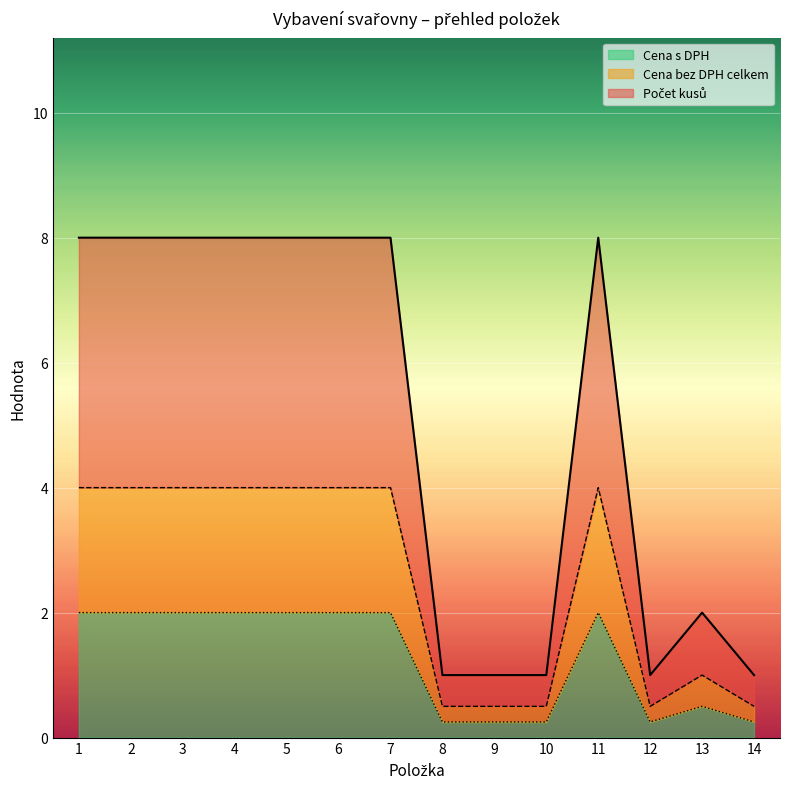

Between 2 and 12, which is larger?

2